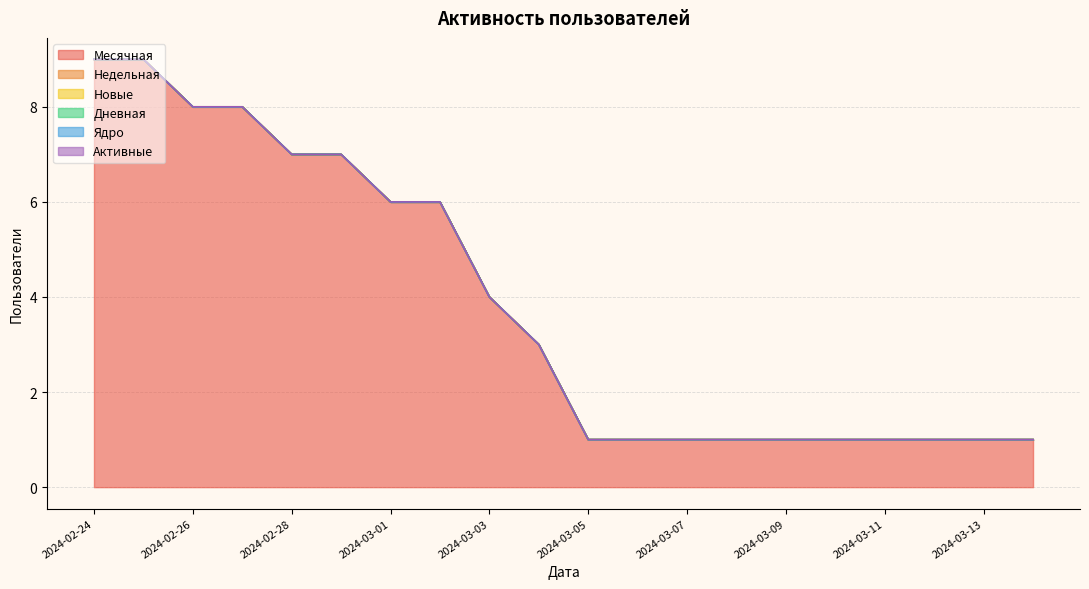

At which label does Месячная reach its minimum?

2024-03-14